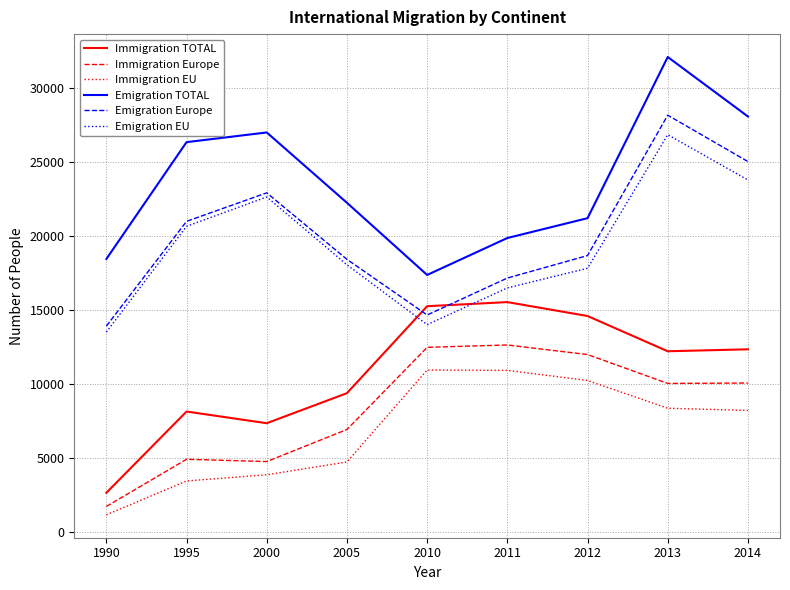

At which category is the sum across all series the highest?

2013